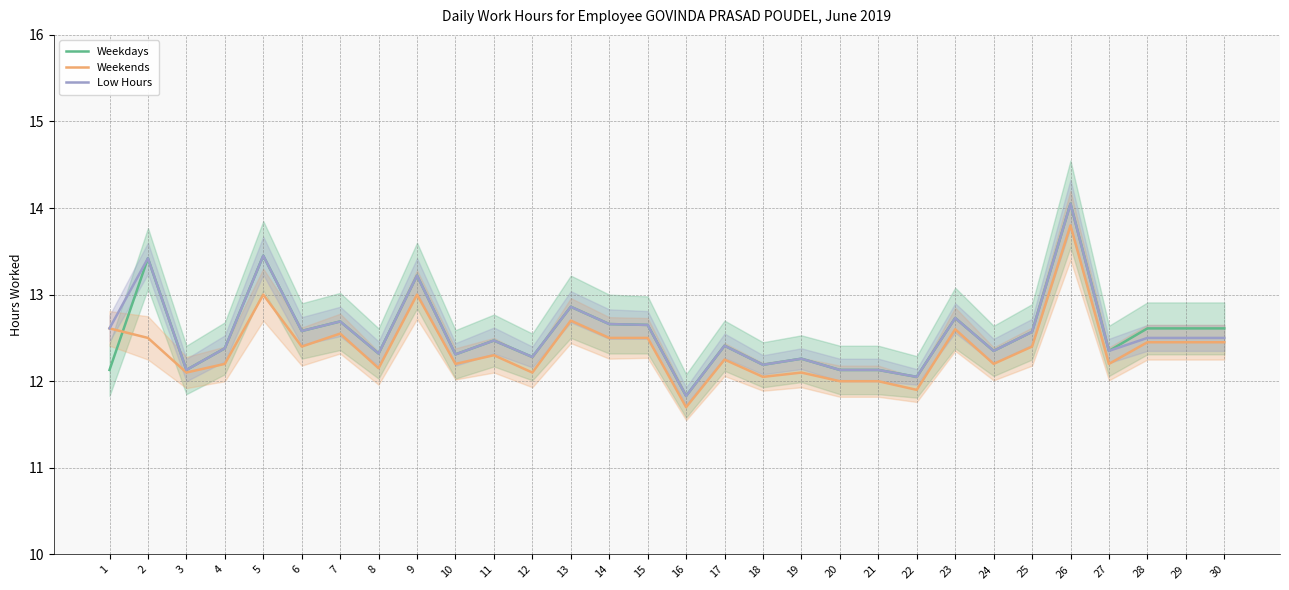

Which series changed the most between 1 and 21?

Weekends